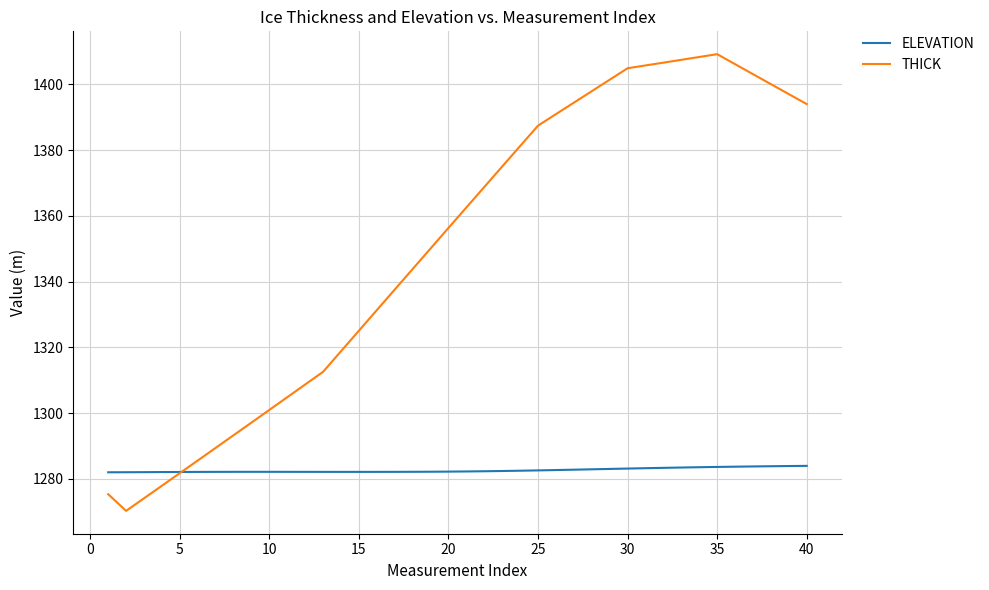

List the series in order of their peak value, highest first.

THICK, ELEVATION